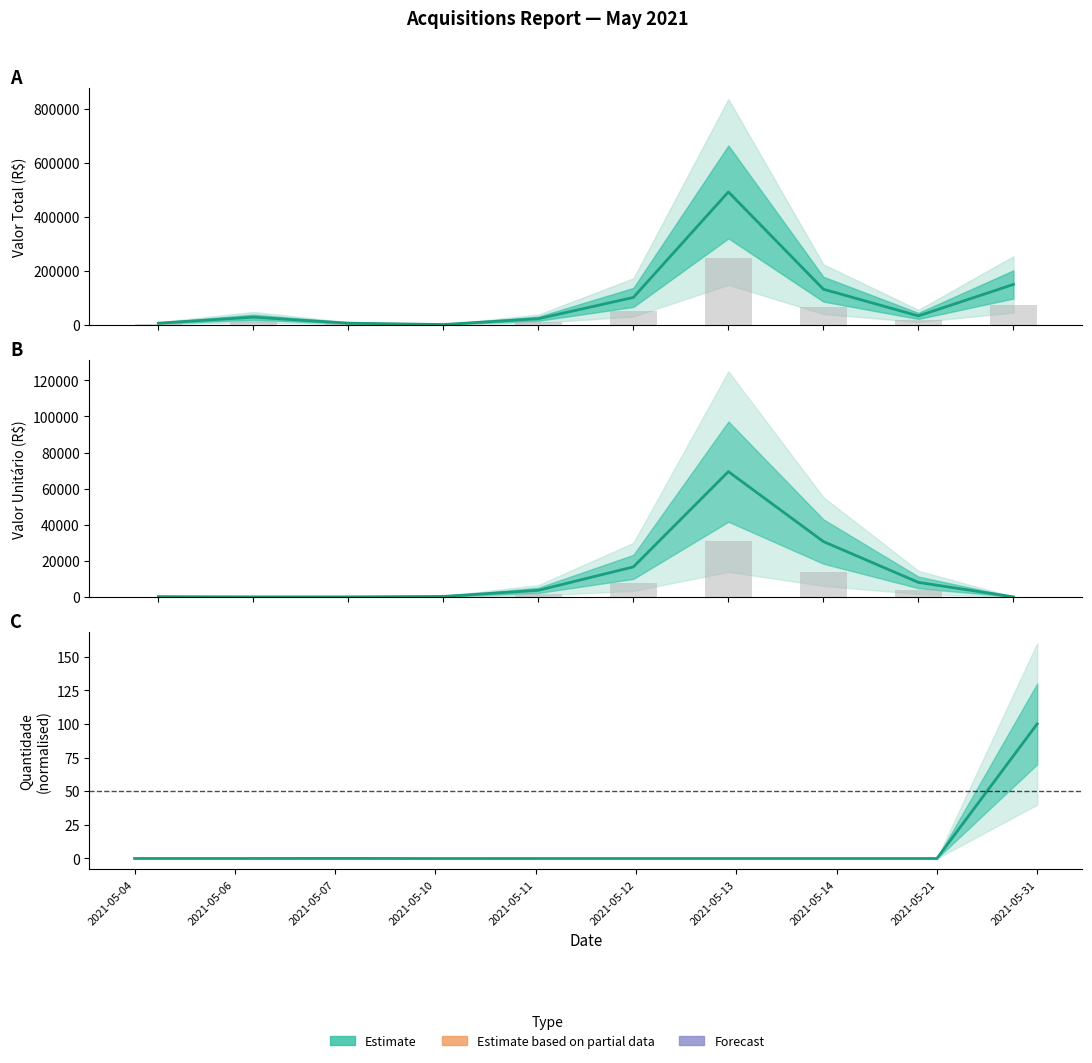

Rank the series by their maximum value, from lowest to highest.

Quantidade (normalised), Valor Unitário, Valor Total